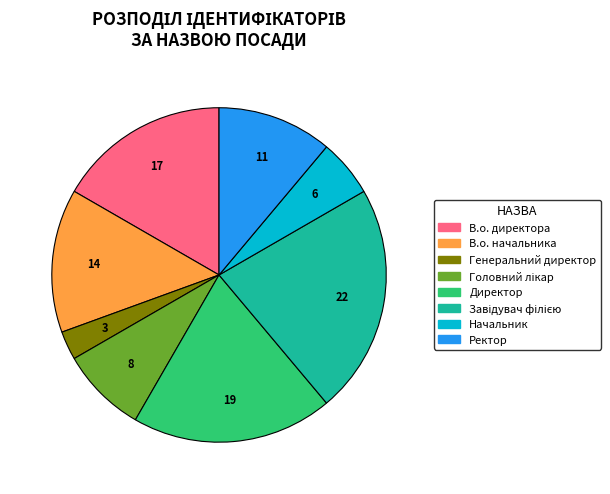

The Директор slice represents 19% of the pie. True or false?

True